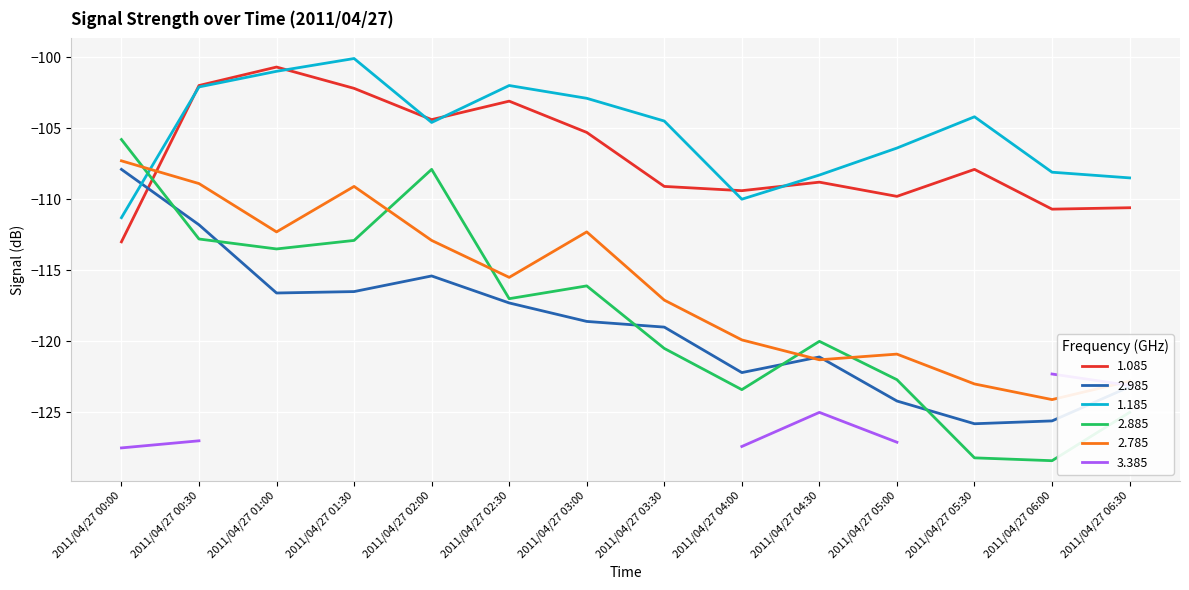

What value does the 2.785 series have at 2011/04/27 06:30?

-122.8